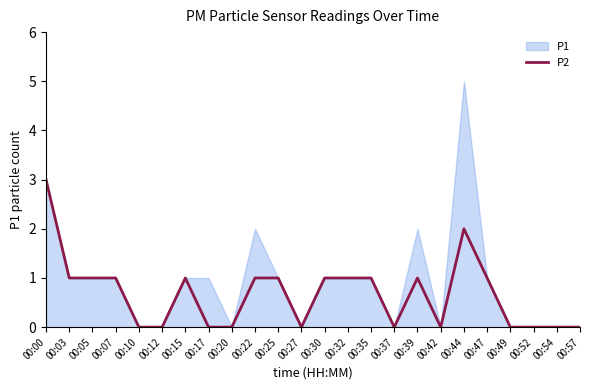

What is the difference between the maximum and second lowest values?

3